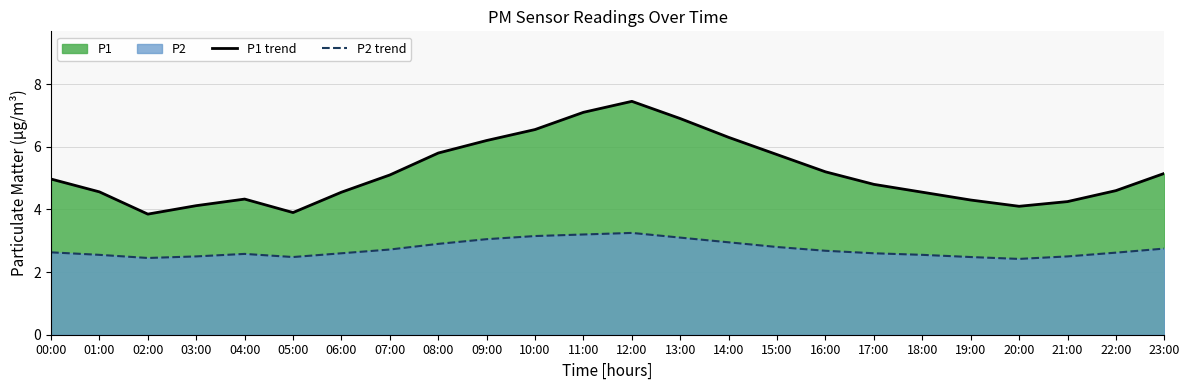

Reading left to right, extract all data points from this chart.

P1 trend: 00:00=5.0	01:00=4.6	02:00=3.9	03:00=4.1	04:00=4.3	05:00=3.9	06:00=4.5	07:00=5.1	08:00=5.8	09:00=6.2	10:00=6.5	11:00=7.1	12:00=7.5	13:00=6.9	14:00=6.3	15:00=5.8	16:00=5.2	17:00=4.8	18:00=4.5	19:00=4.3	20:00=4.1	21:00=4.2	22:00=4.6	23:00=5.2
P2 trend: 00:00=2.6	01:00=2.5	02:00=2.5	03:00=2.5	04:00=2.6	05:00=2.5	06:00=2.6	07:00=2.7	08:00=2.9	09:00=3.0	10:00=3.1	11:00=3.2	12:00=3.2	13:00=3.1	14:00=3.0	15:00=2.8	16:00=2.7	17:00=2.6	18:00=2.5	19:00=2.5	20:00=2.4	21:00=2.5	22:00=2.6	23:00=2.8